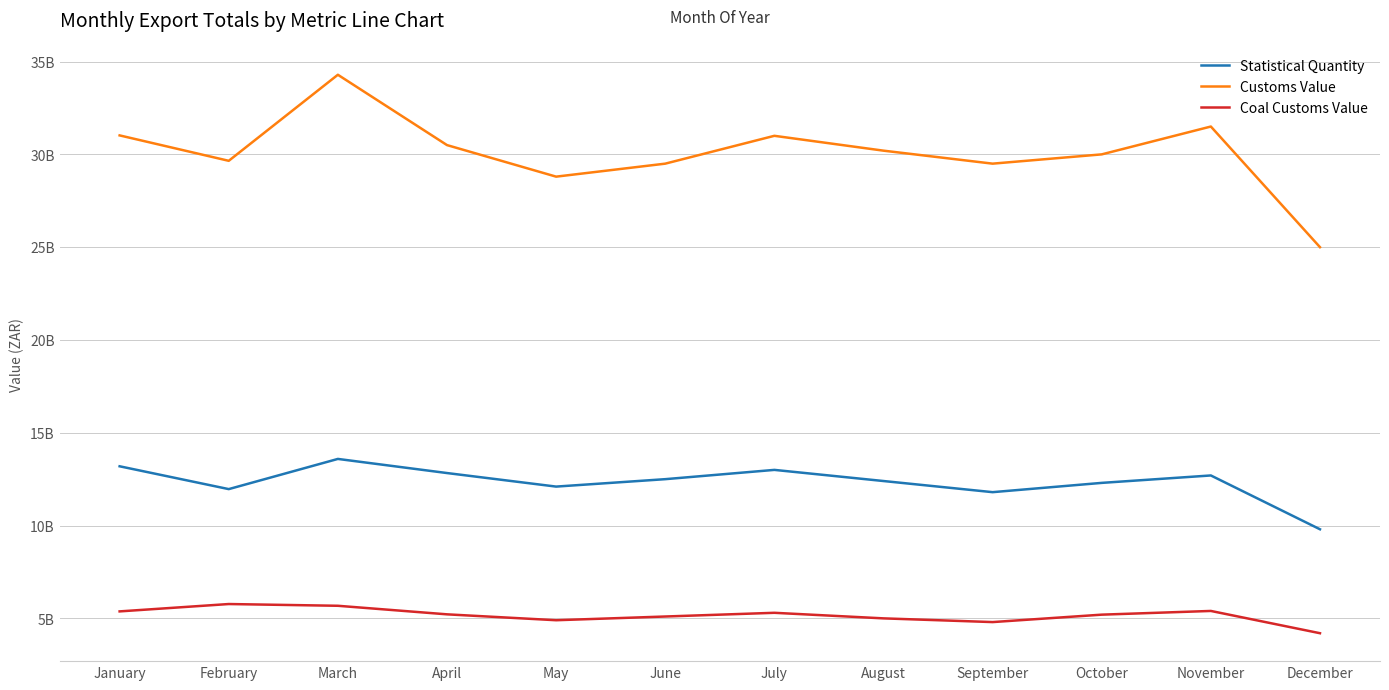

Where is Coal Customs Value nearest to the value 4986110773?

August